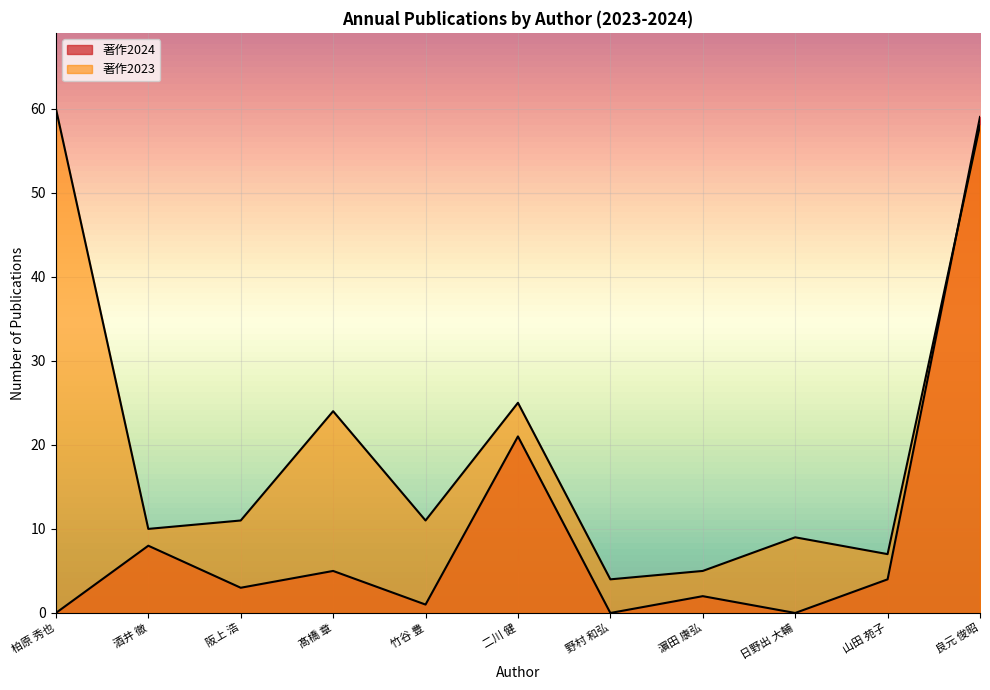

Reading right to left, extract all data points from this chart.

著作2024: 59	4	0	2	0	21	1	5	3	8	0
著作2023: 58	7	9	5	4	25	11	24	11	10	60